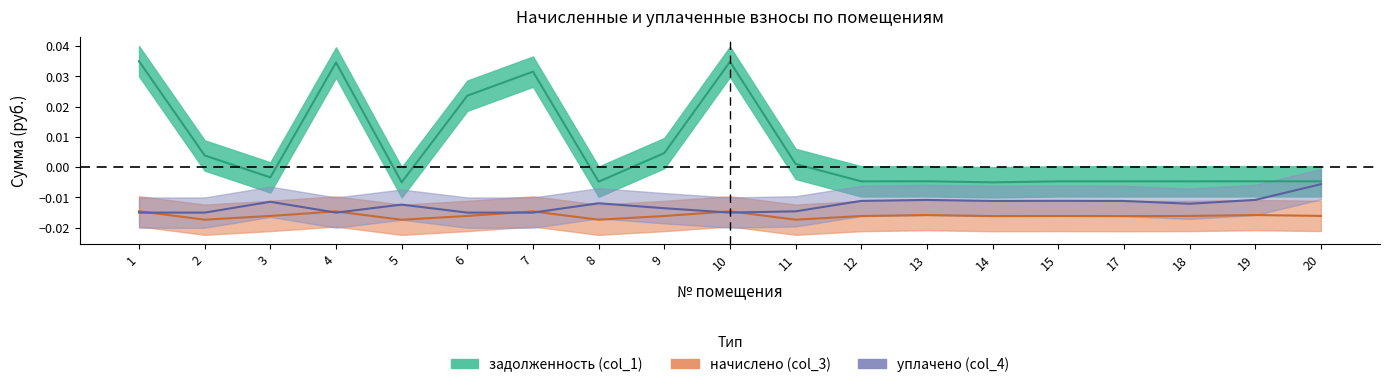

True or false: задолженность (col_1) has a value of -0.0 at 13.

True